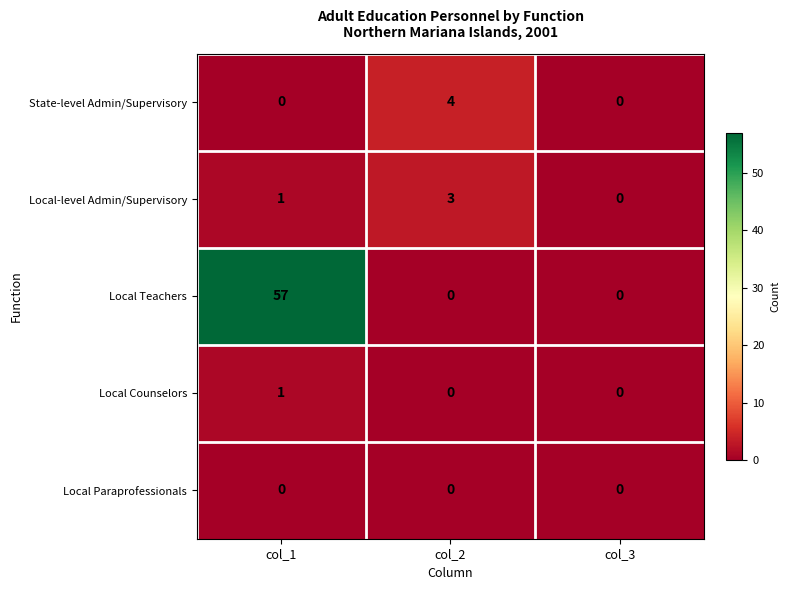

Count the number of data series in this chart.

5